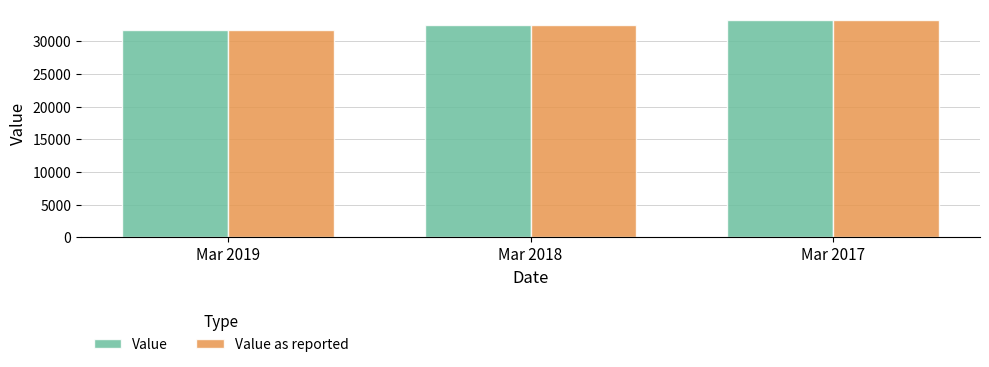

What is the difference between the maximum and minimum values in the Value as reported series?

1471